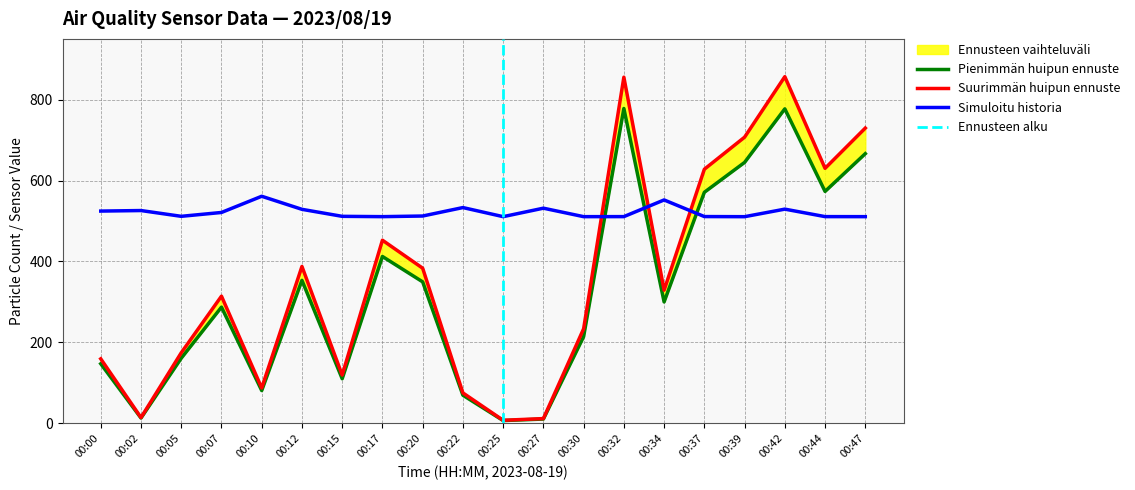

The value of Max_cycle at 00:22 is 533.2. True or false?

True